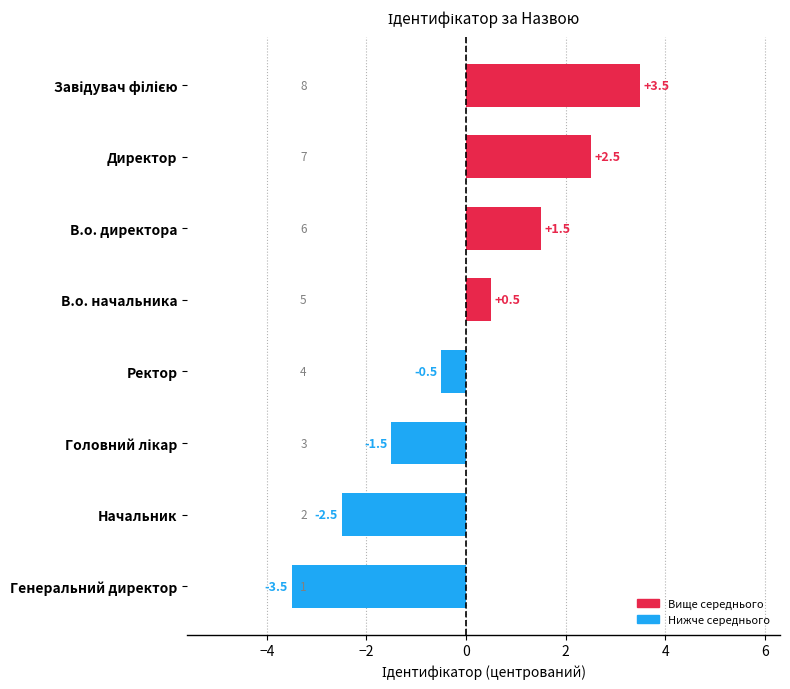

Does the chart contain stacked bars?

No